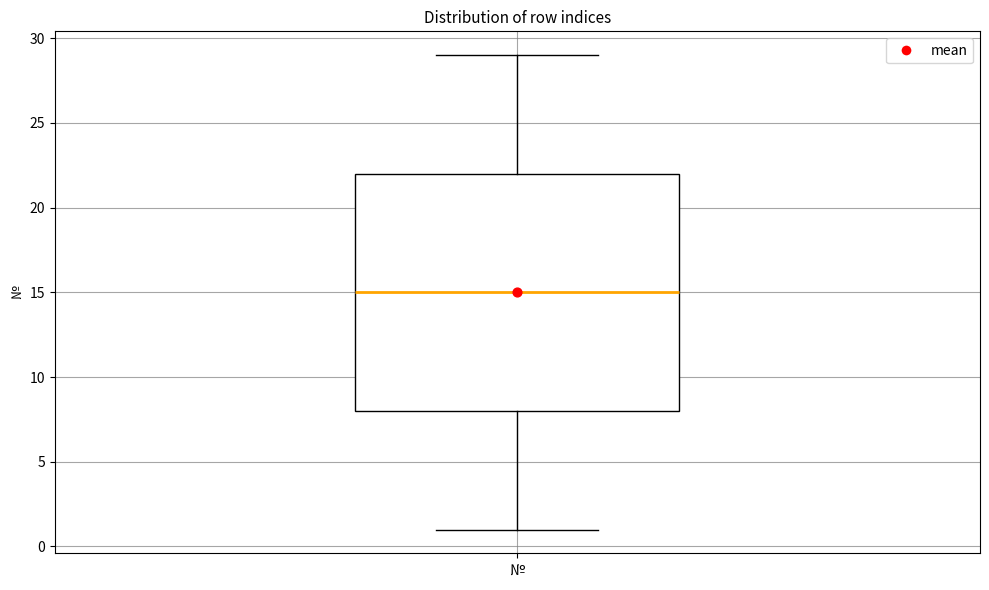

Where is the lower edge of the box for № on the y-axis? The values are not printed on the chart, so give them approximately, as read against the axis.

8